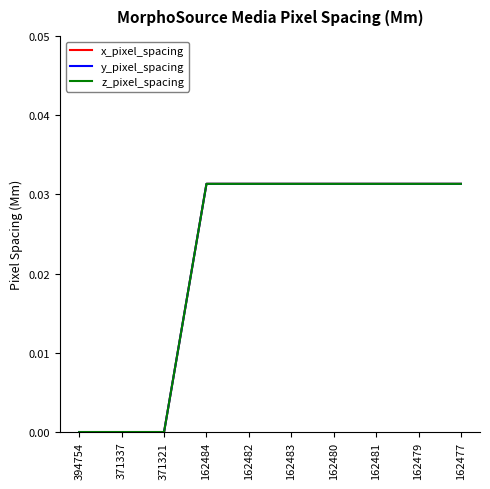

Does the chart have visible grid lines?

No